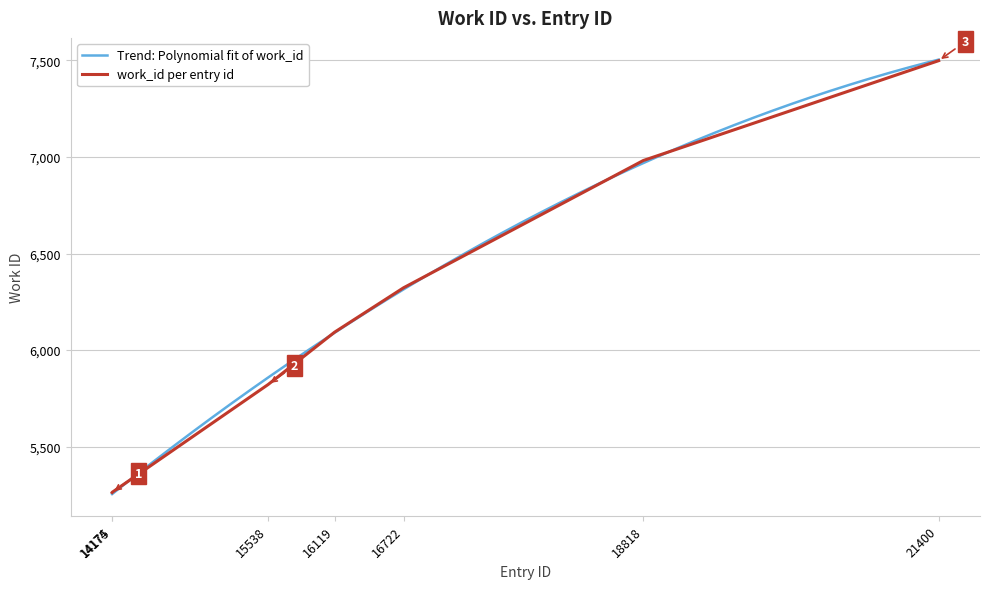

True or false: the data has more than 0 interior local peaks.

False